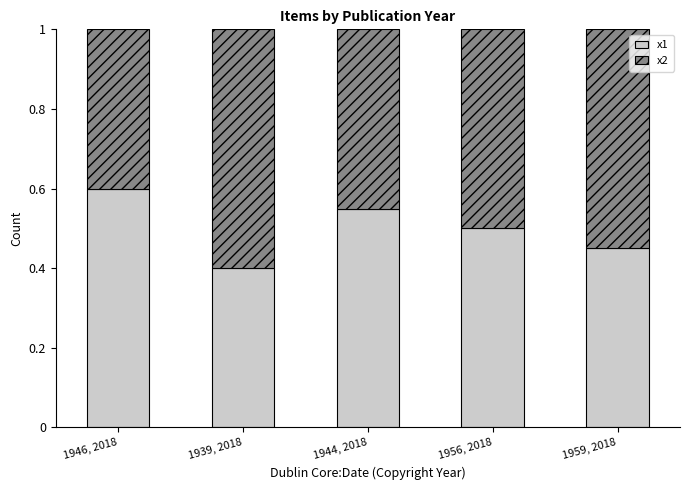

The x1 series shows 0.5 at 1956, 2018. True or false?

True